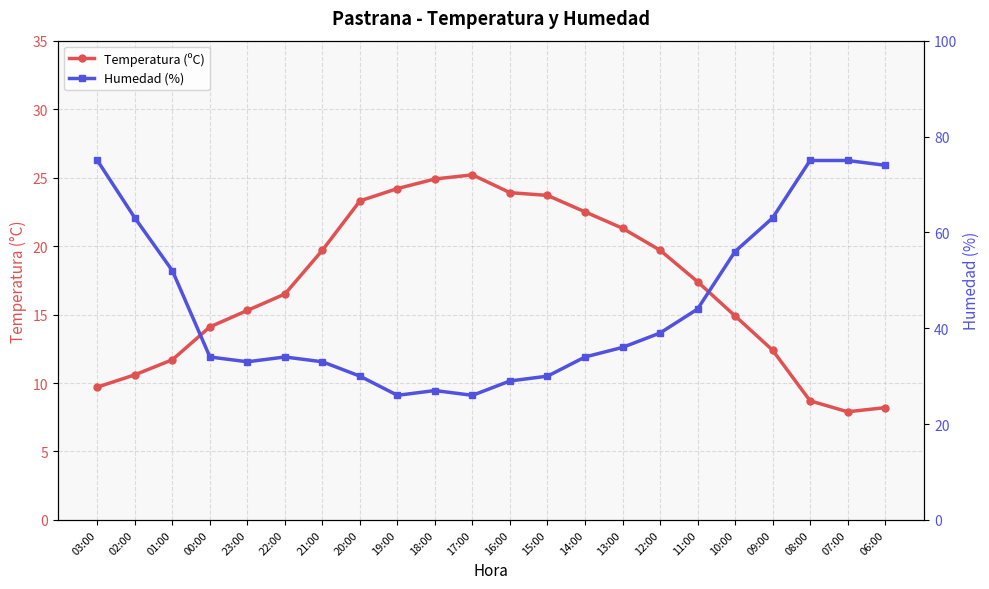

At which category does Temperatura (ºC) reach its first local valley?

07:00